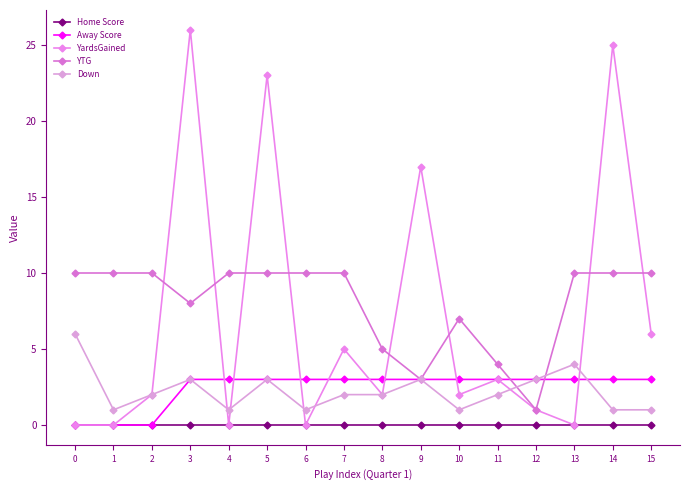

How many categories are shown in the chart?

16